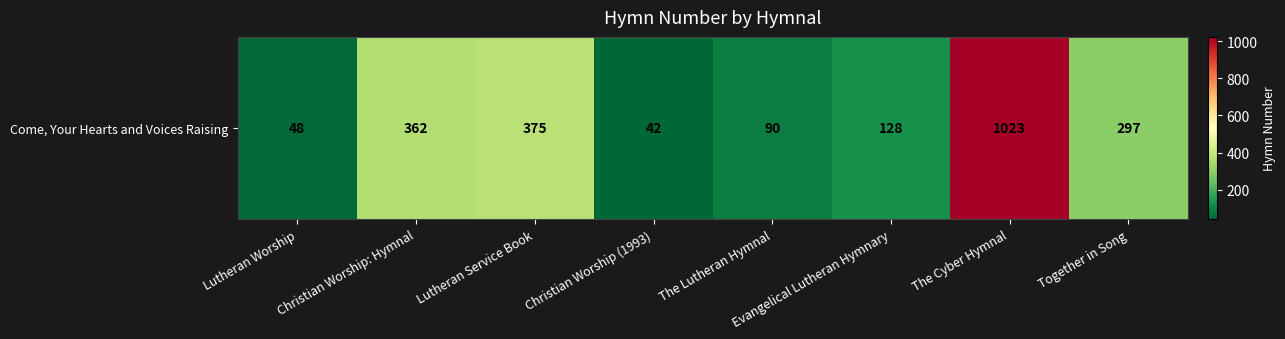

Is it true that the value at The Lutheran Hymnal is 90?

True